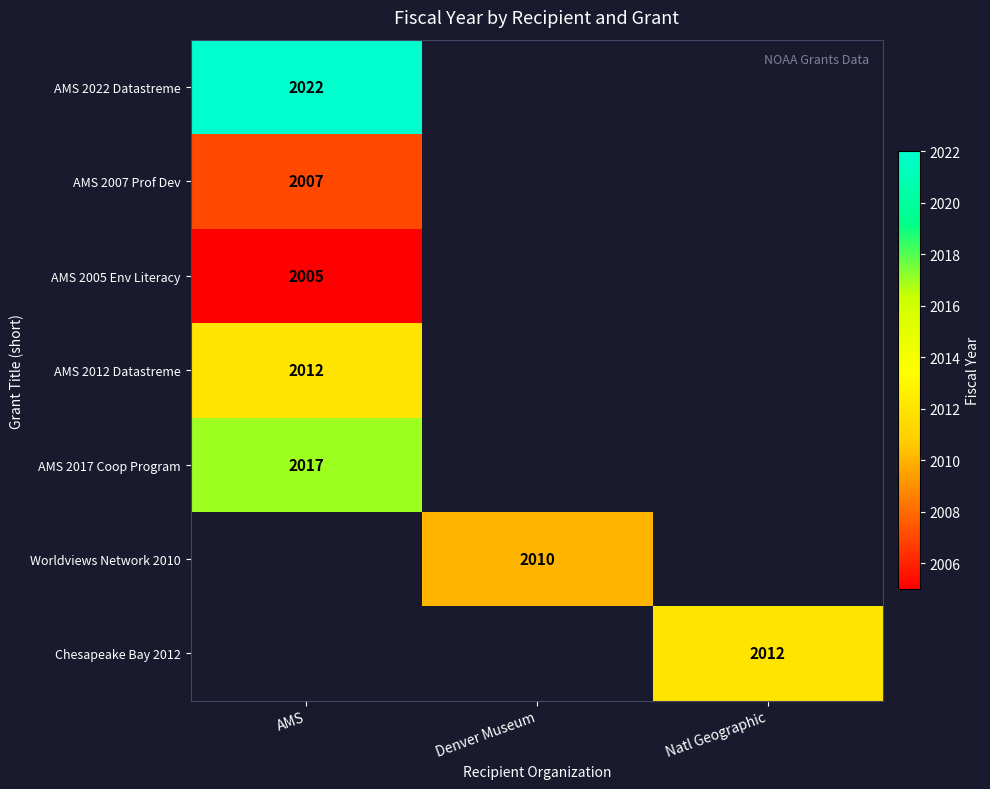

Which label corresponds to the smallest value in the chart?

AMS